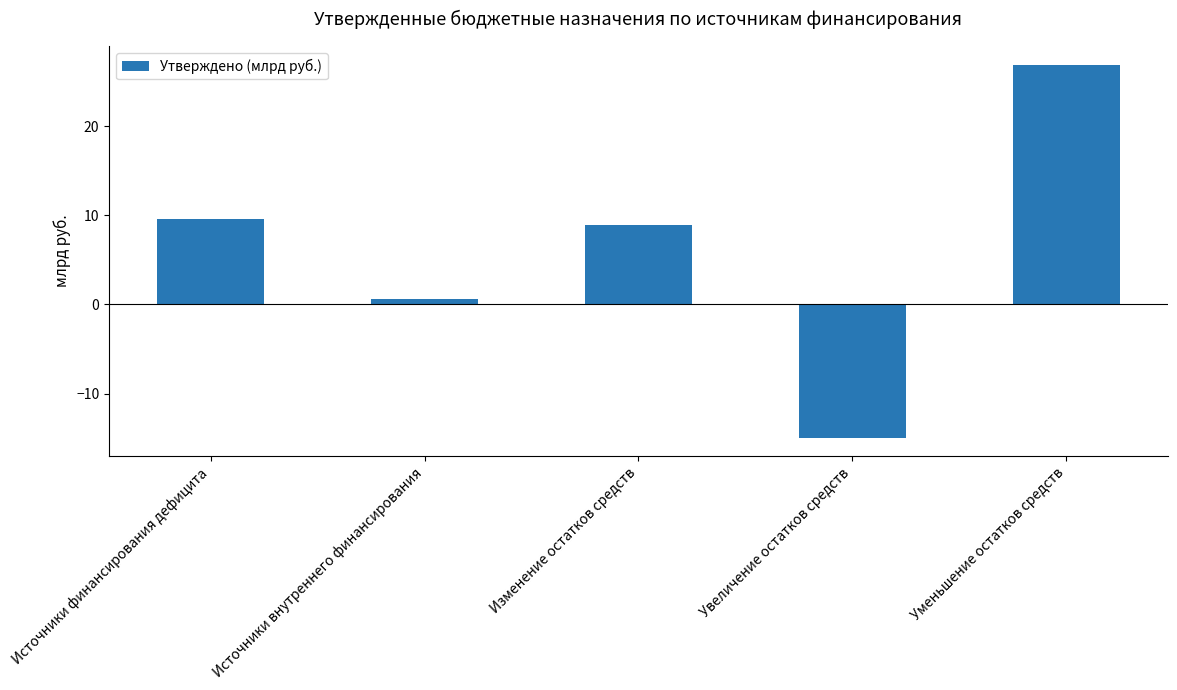

What value does the data have at Источники внутреннего финансирования?

0.6